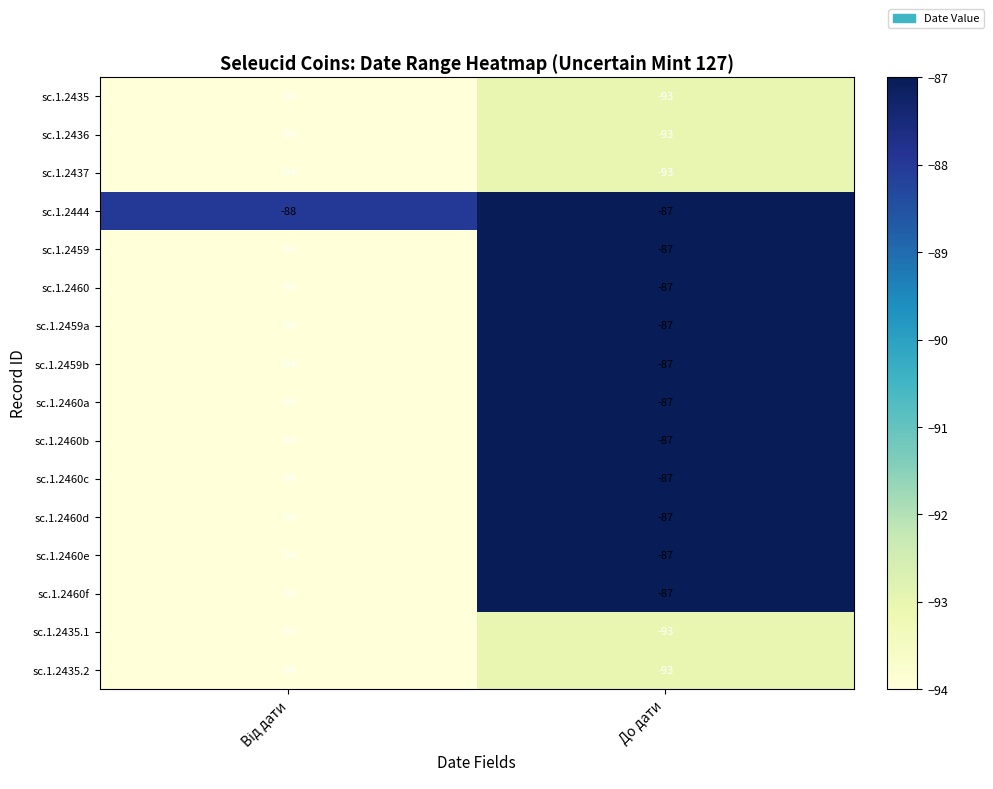

What is the difference between the highest and lowest values at До дати?

6